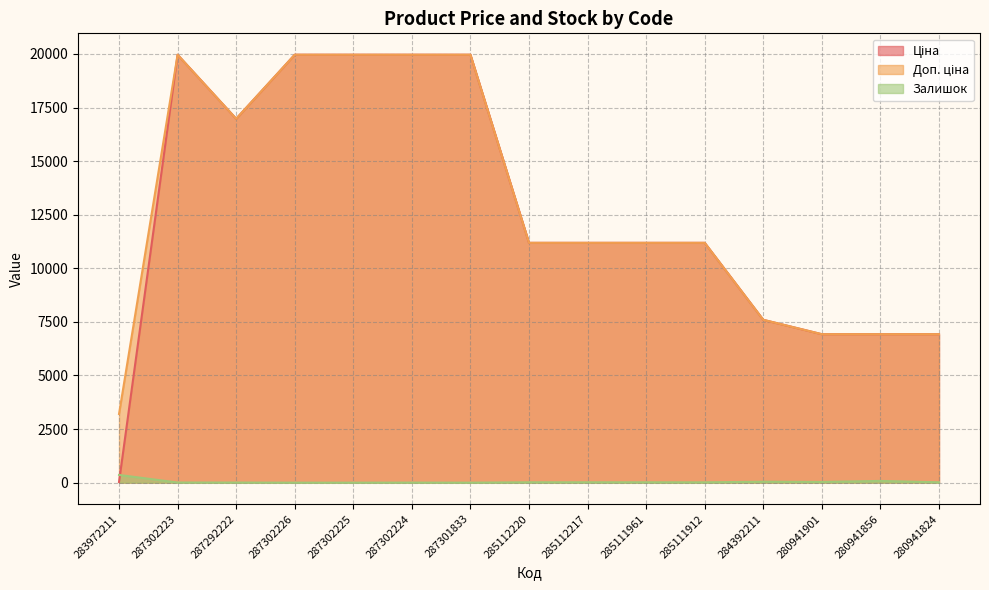

List the series in order of their peak value, highest first.

Ціна, Доп. ціна, Залишок